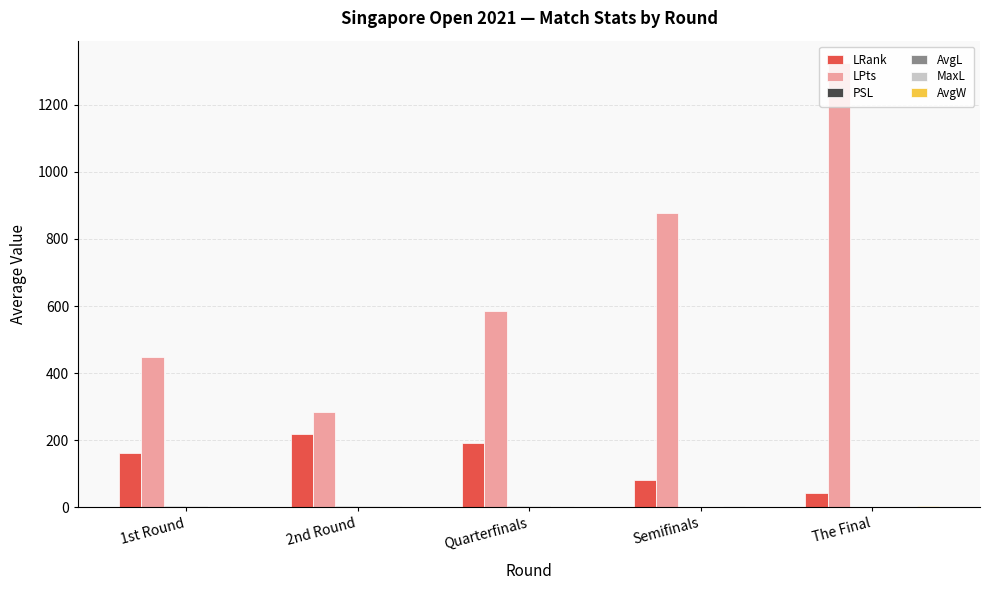

At which category is the sum across all series the highest?

The Final